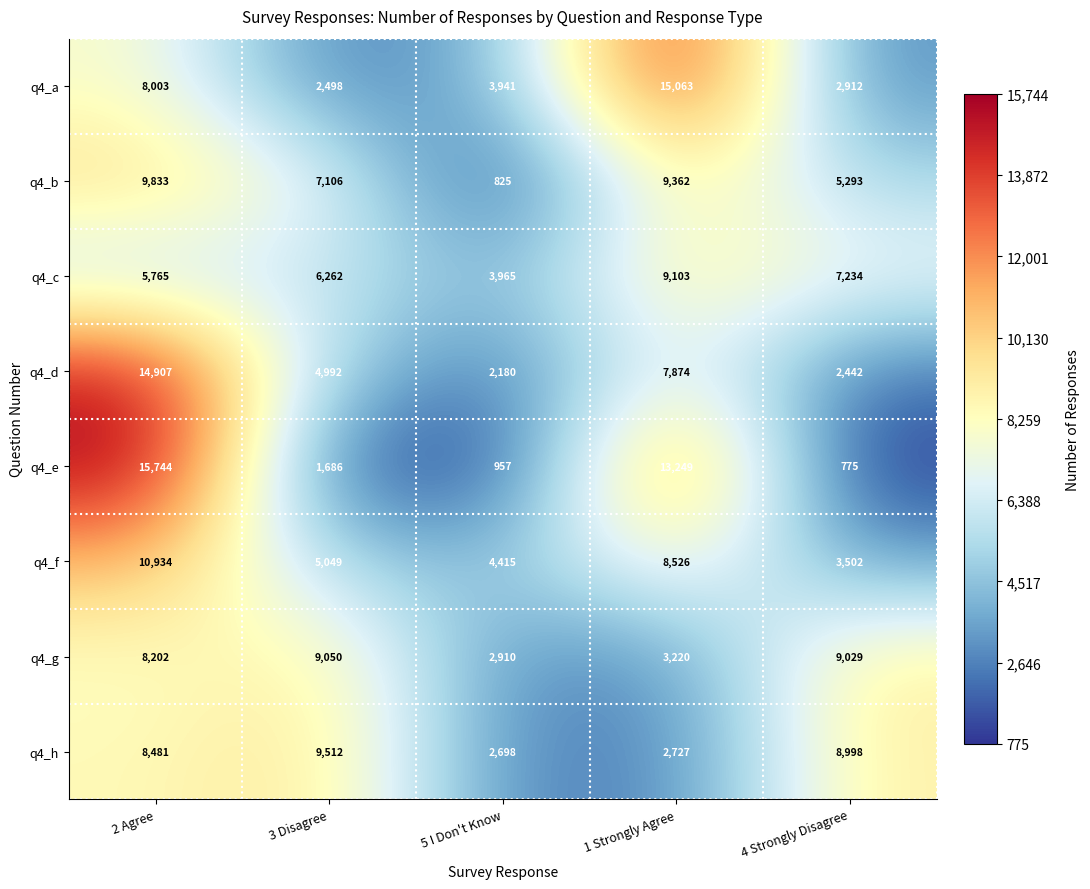

Which category has the highest value in the q4_a series?

1 Strongly Agree